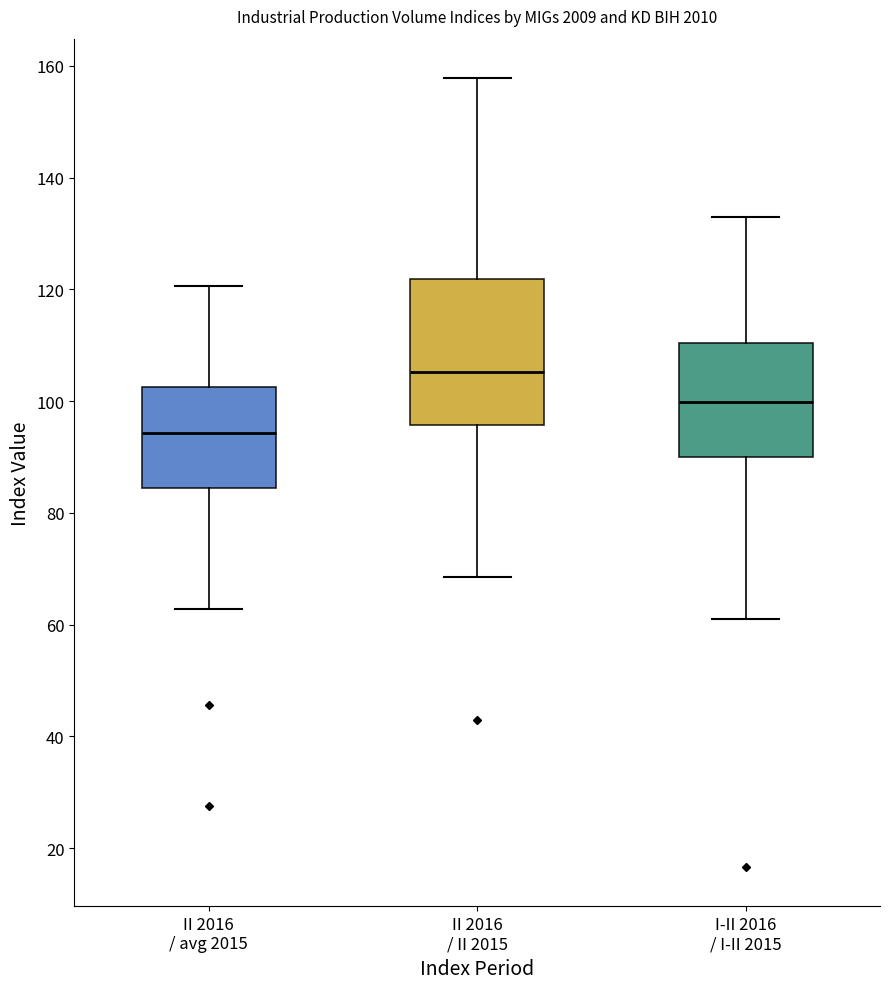

Where does the lower whisker of the box for II 2016 / avg 2015 end on the y-axis? The values are not printed on the chart, so give them approximately, as read against the axis.

62